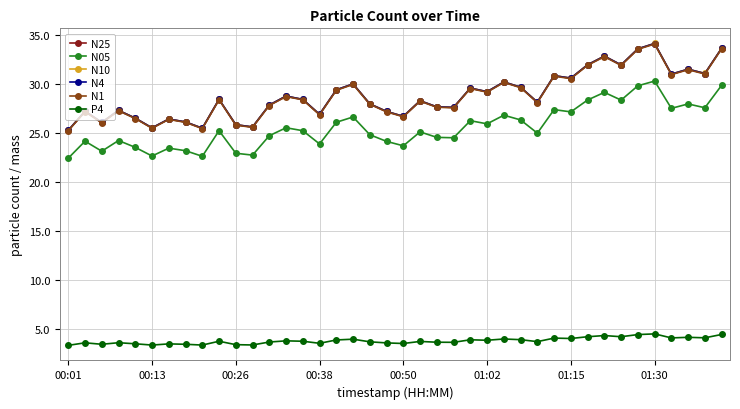

Does the chart have visible grid lines?

Yes